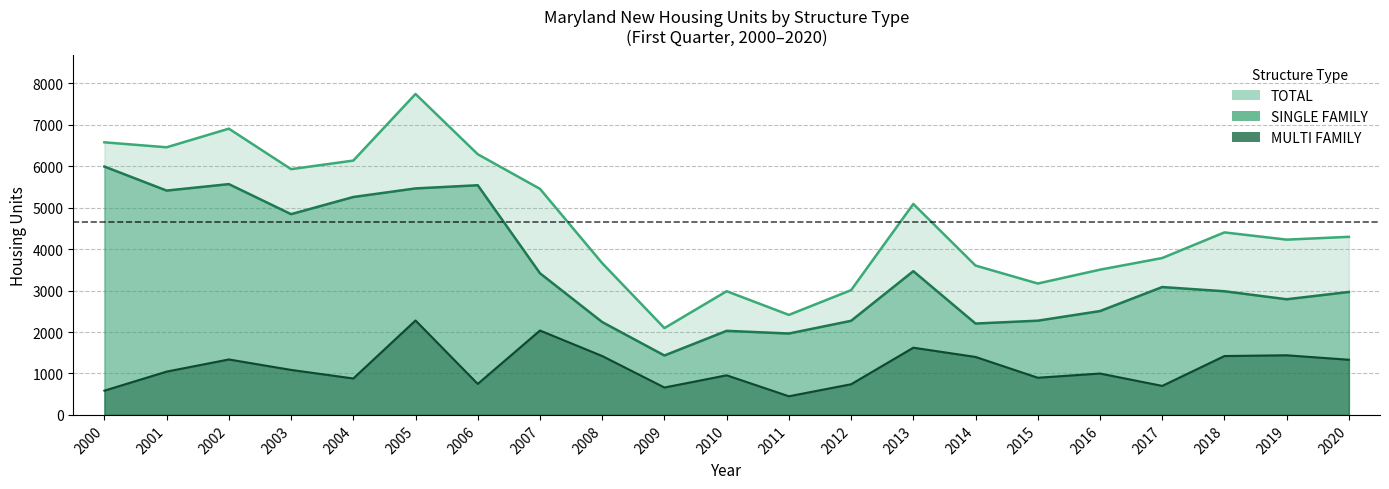

Between 2012 and 2007, which is larger?

2007